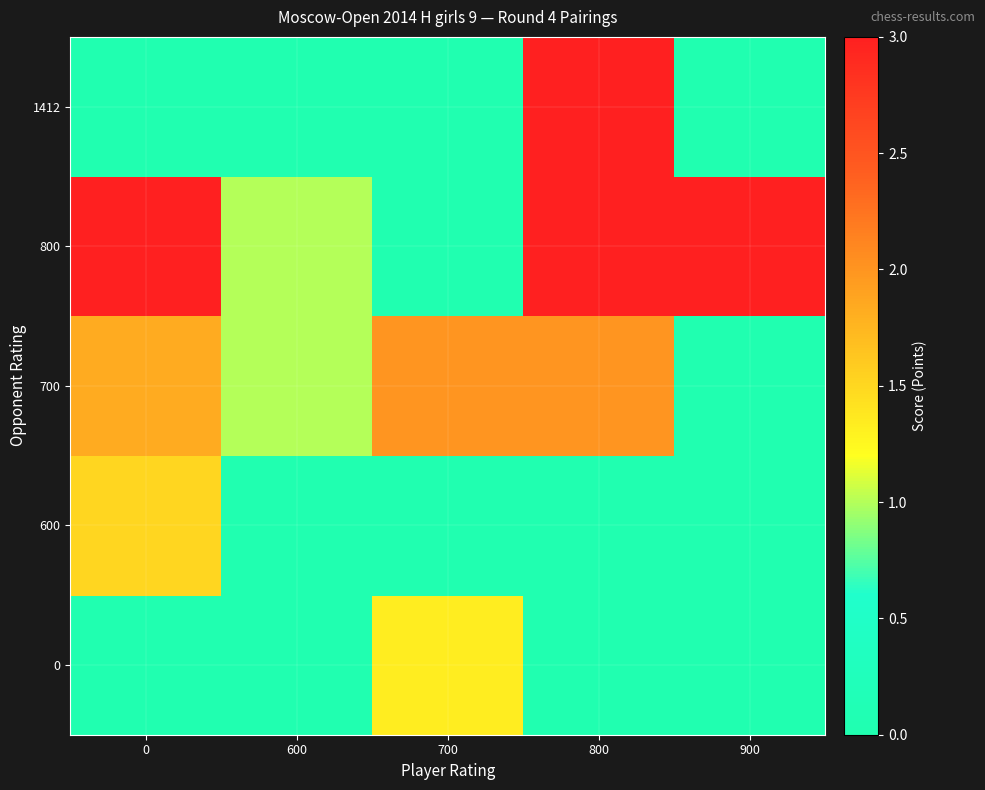

What is the total value across all series at 700?

0.3